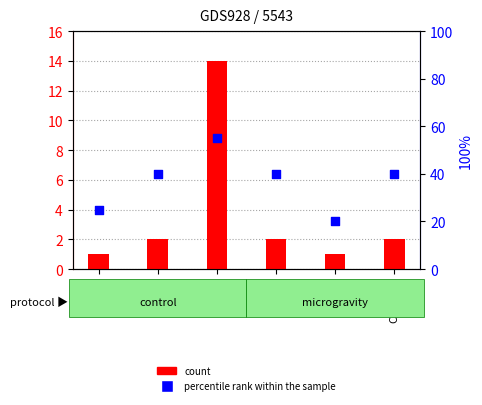

Which series reaches the maximum Y coordinate?

percentile rank within the sample